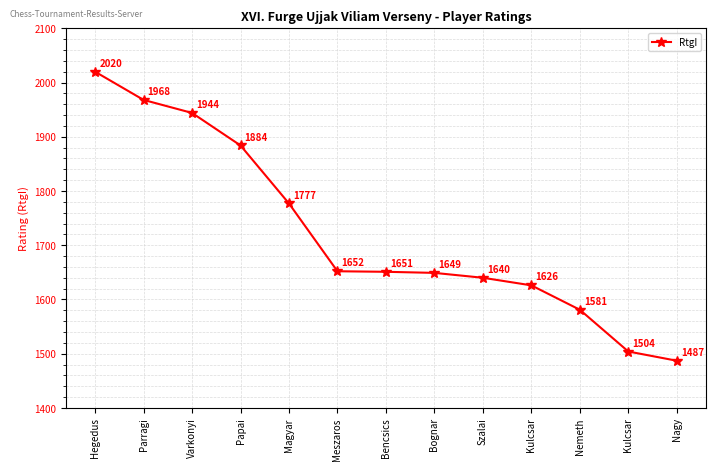

Reading left to right, list all the values displayed in this chart.

2020	1968	1944	1884	1777	1652	1651	1649	1640	1626	1581	1504	1487